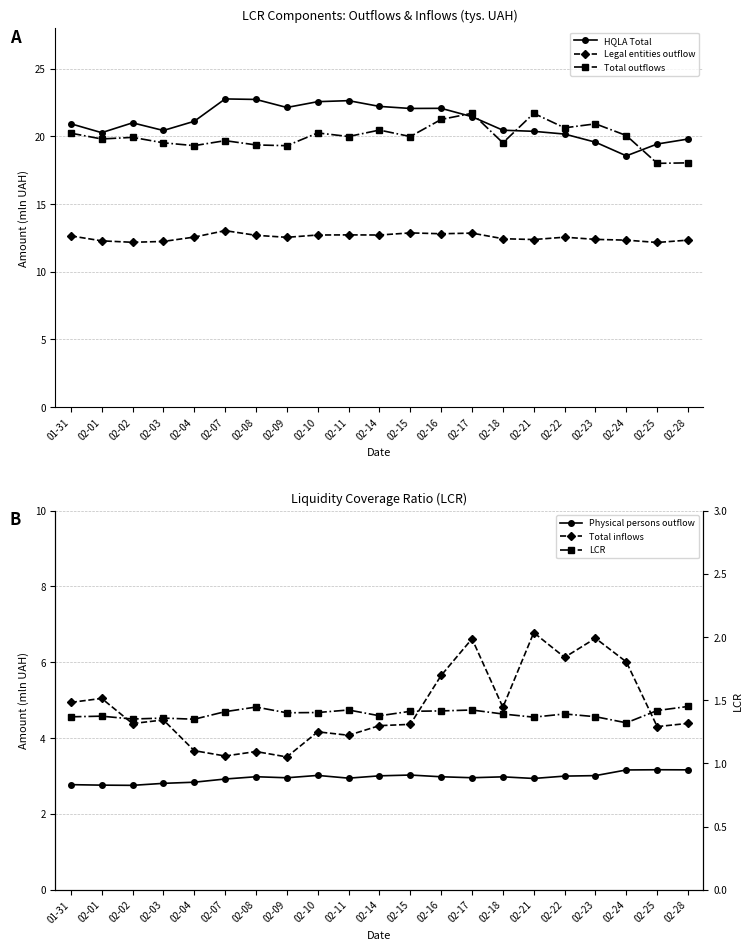

Rank the series at 02-23 from highest to lowest value.

Total outflows, HQLA Total, Legal entities outflow, Total inflows, Physical persons outflow, LCR